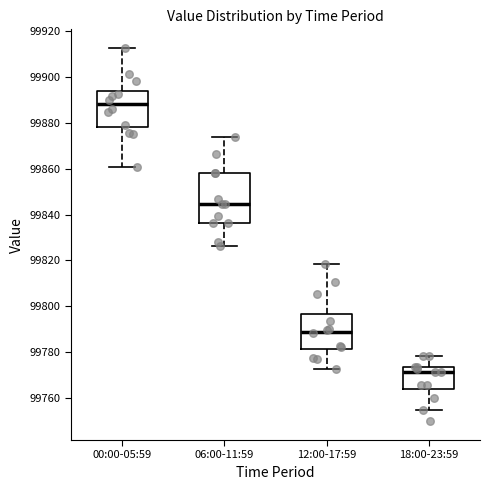

Reading left to right, read every box against the y-axis: the position of its median line, the range the box covers, and the ends of its whiskers. The values are not printed on the chart, so give them approximately, as read against the axis.

00:00-05:59: median 99888, box 99878 to 99894, whiskers 99860 to 99912
06:00-11:59: median 99844, box 99836 to 99858, whiskers 99826 to 99874
12:00-17:59: median 99790, box 99782 to 99796, whiskers 99772 to 99818
18:00-23:59: median 99772, box 99764 to 99774, whiskers 99756 to 99778